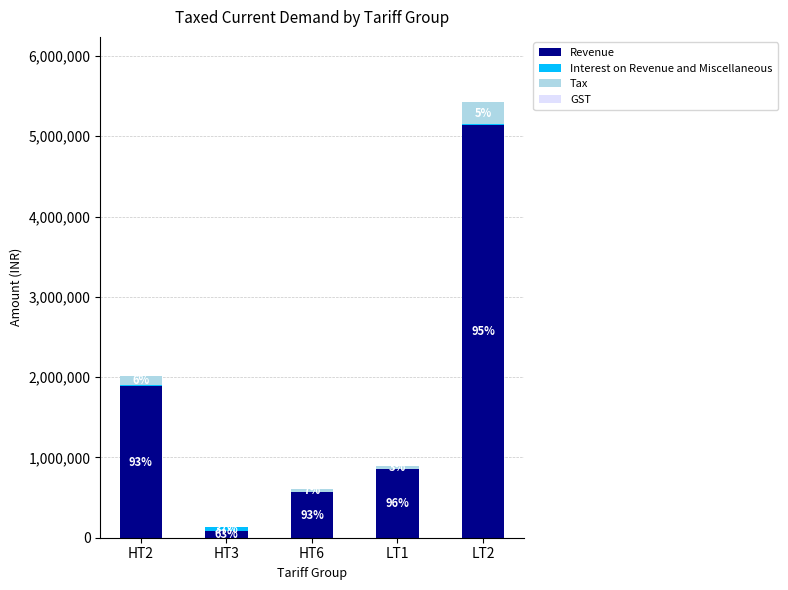

What position from the left is HT2?

1